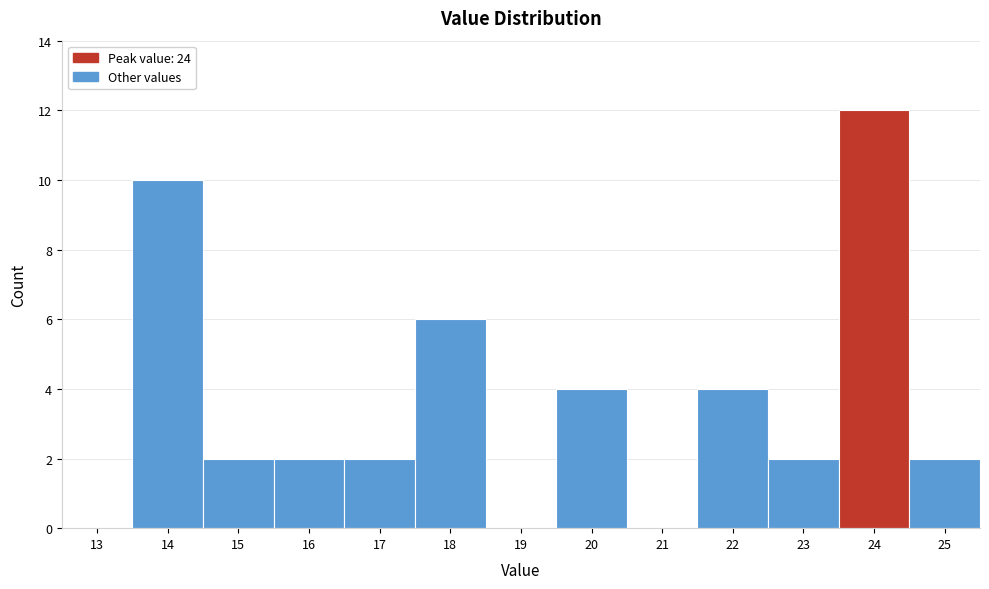

Reading right to left, extract all data points from this chart.

25=2	24=12	23=2	22=4	21=0	20=4	19=0	18=6	17=2	16=2	15=2	14=10	13=0